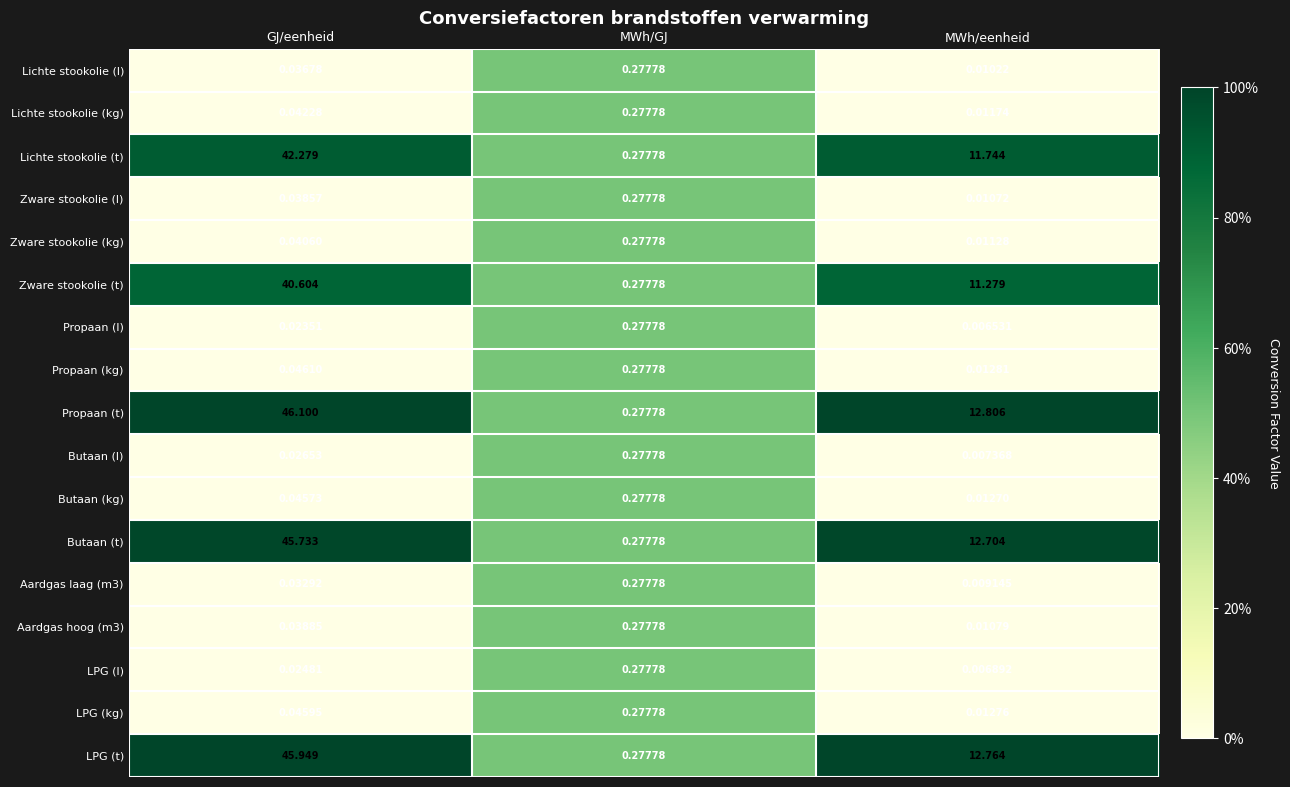

Which label corresponds to the smallest value in the chart?

MWh/eenheid